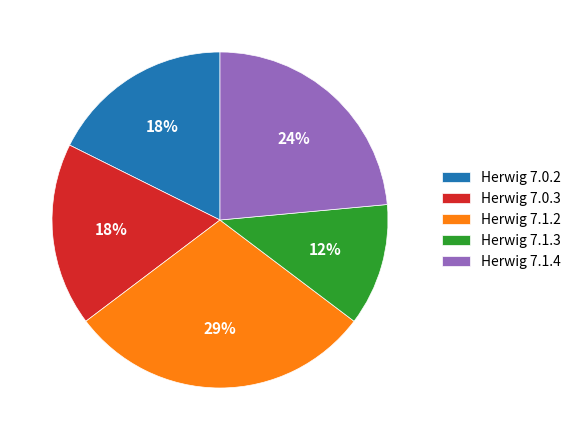

Is there a majority slice in this chart?

No